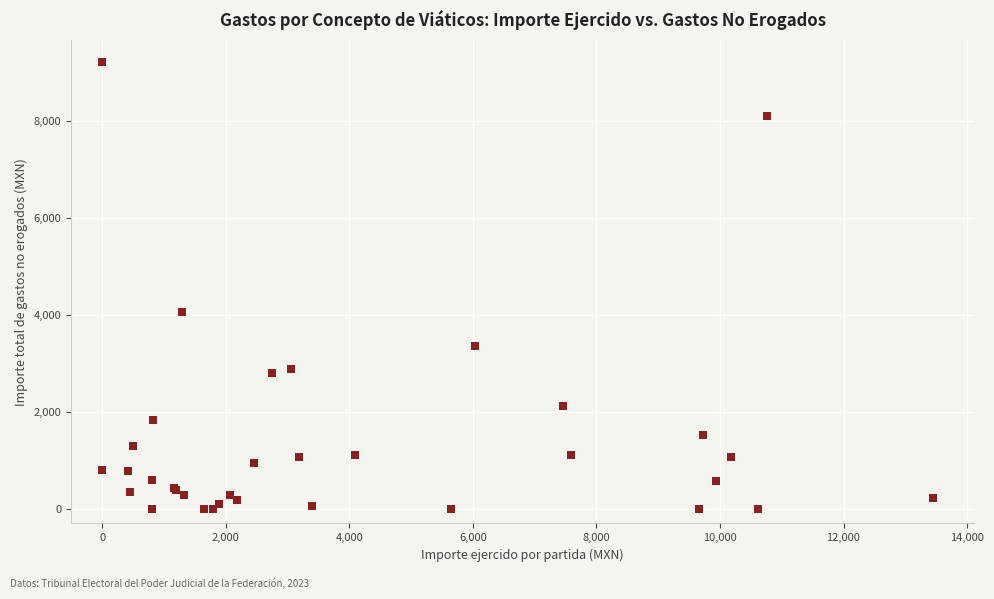

What Y value in the scatter plot is closest to 4610?

4063.0